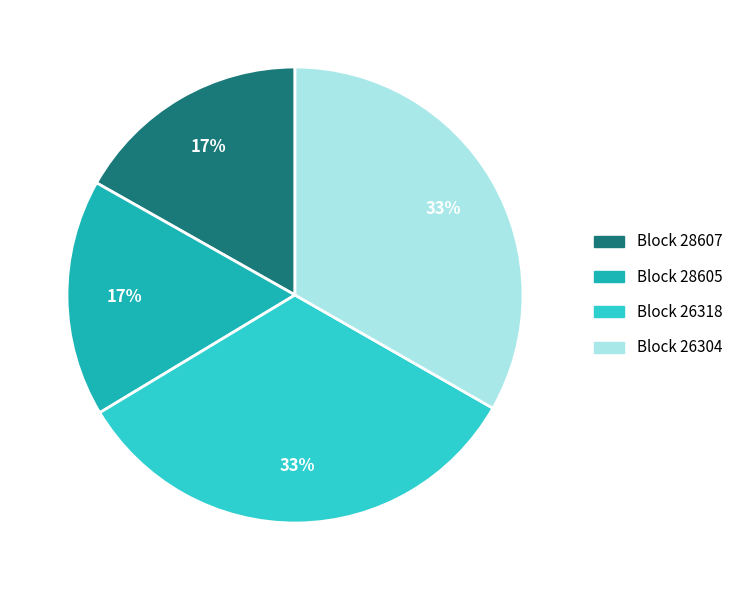

Is there a majority slice in this chart?

No